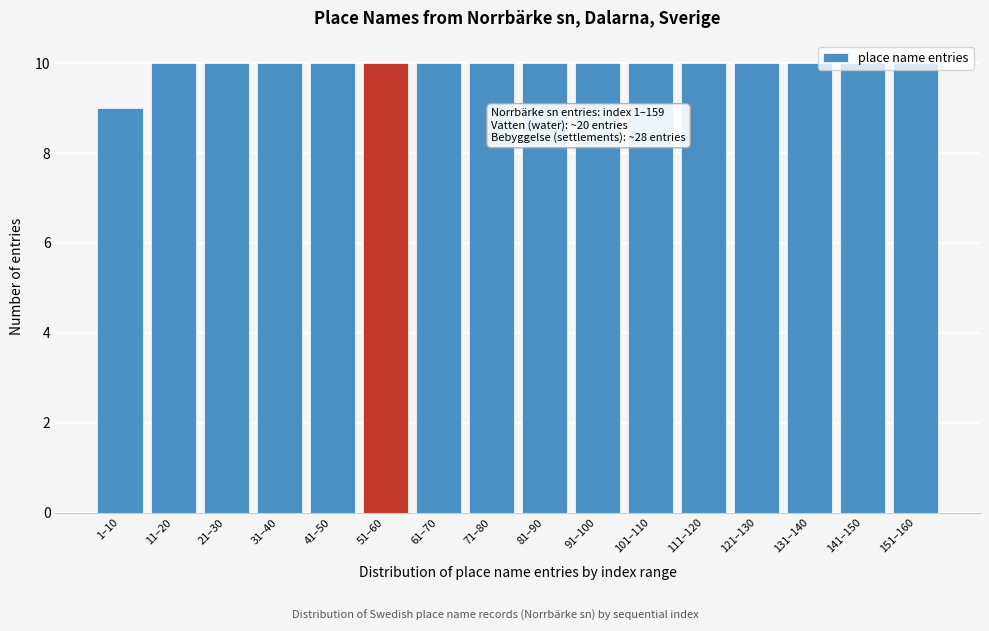

What is the sum of the values at 81–90 and 151–160?

20